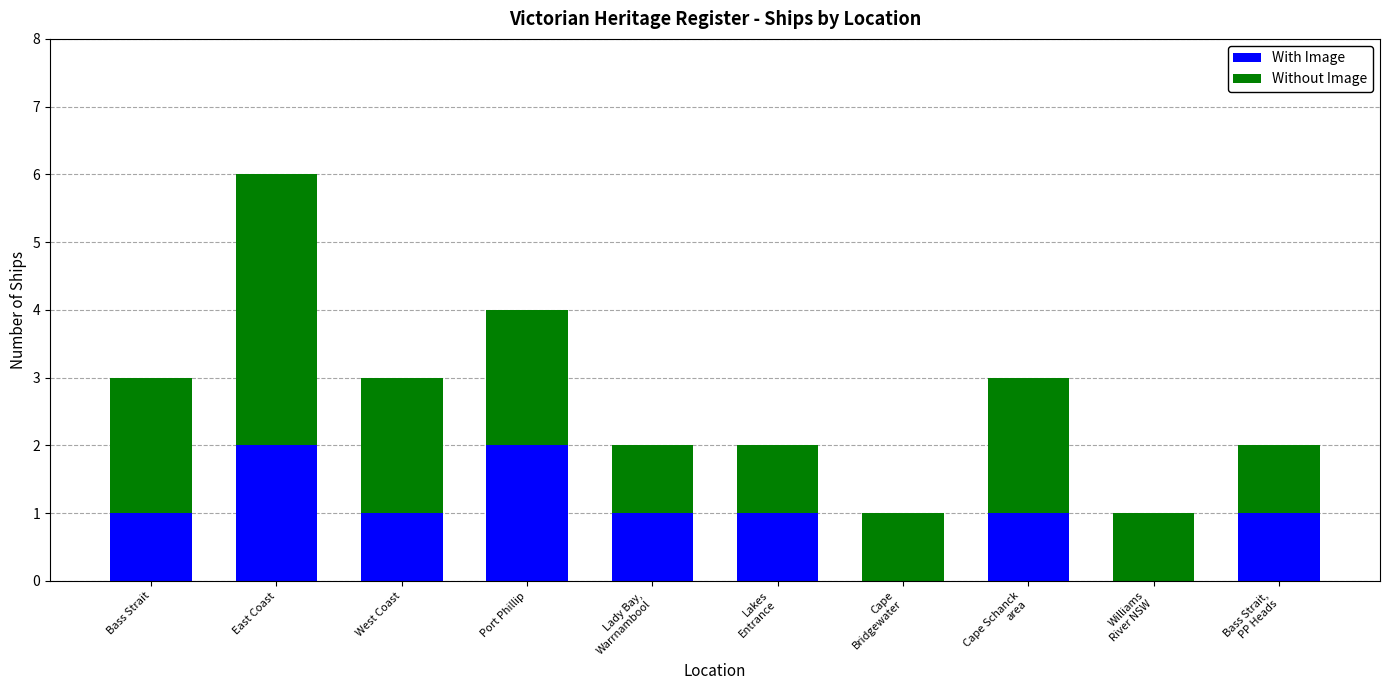

What is the sum of all With Image values?

10